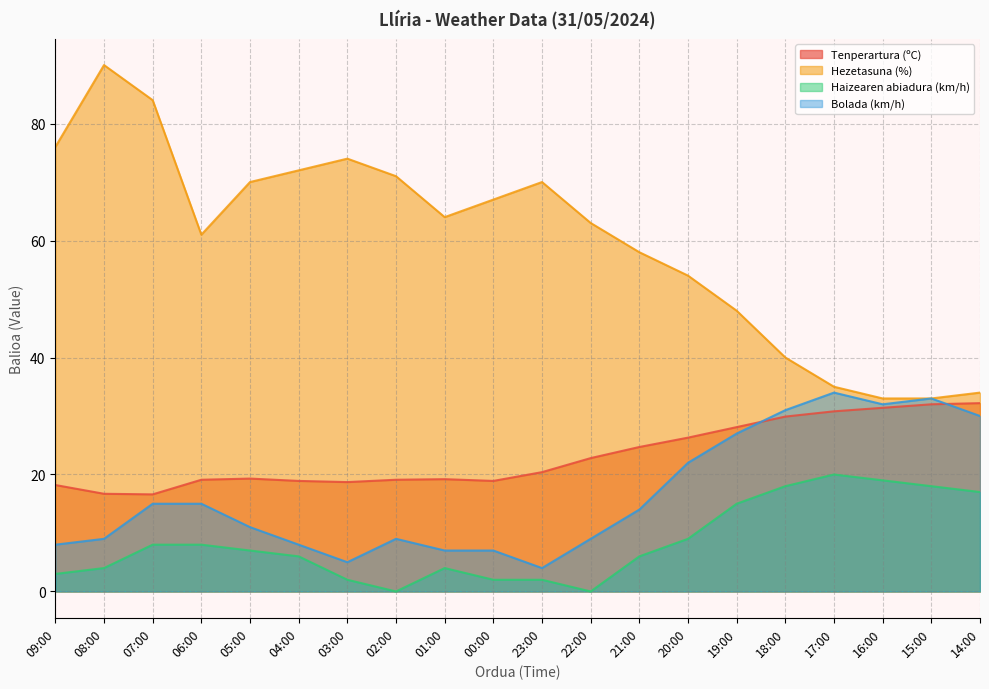

What is the spread (max minus min) of values at 18:00?

22.0